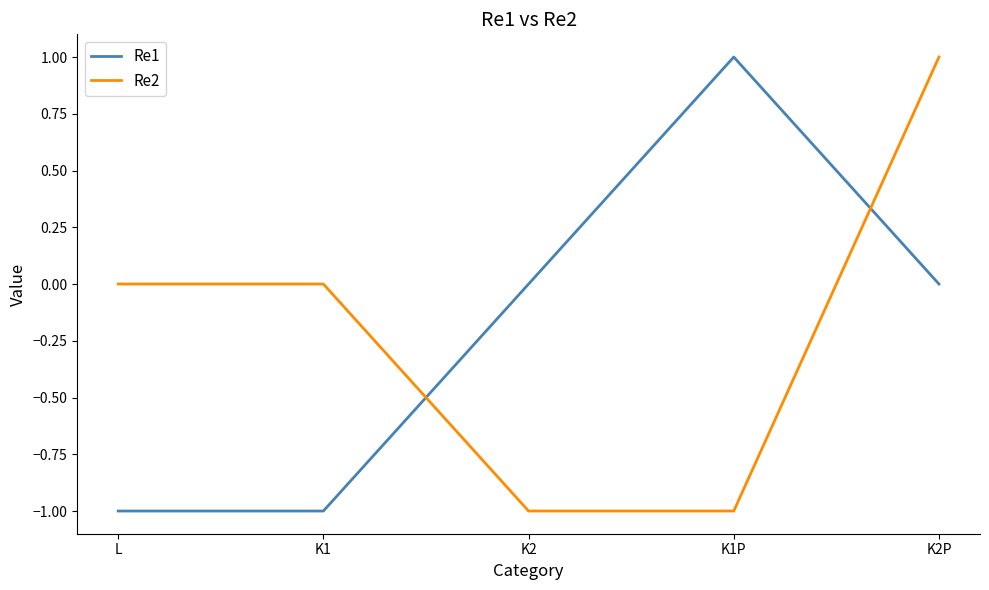

Which category has the highest value in the Re1 series?

K1P